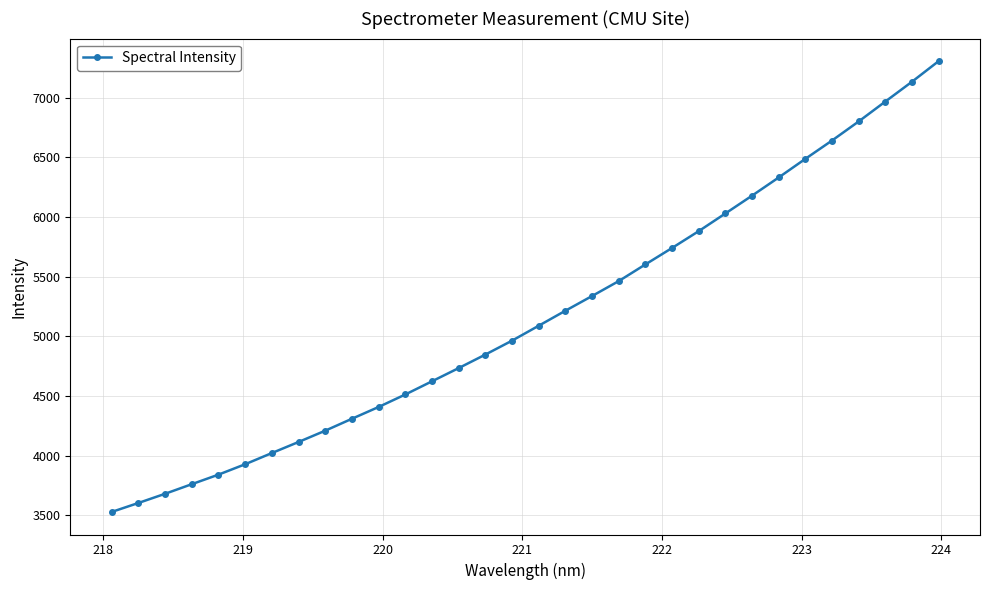

What is the value of the 8th point from the left?

4115.2